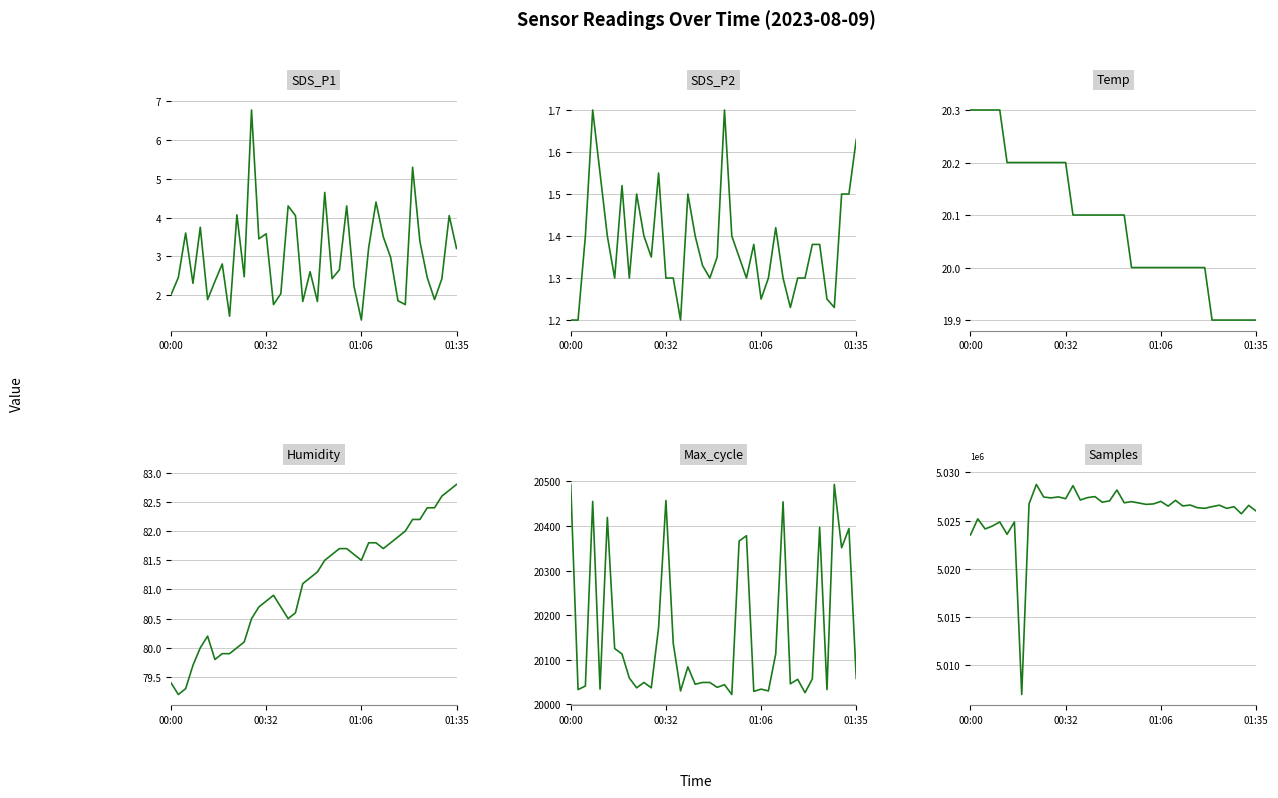

At which category does the chart reach its peak across all series?

9